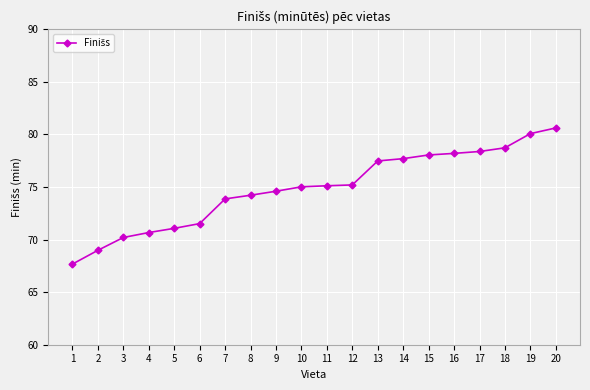

What is the value of the 5th point from the left?

71.1